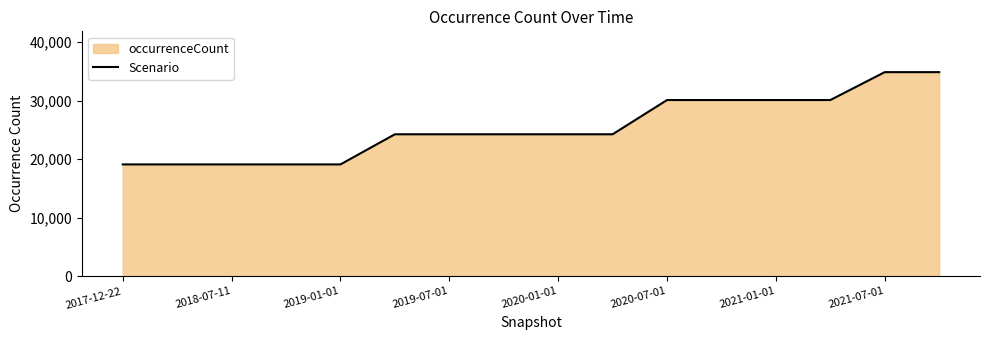

What is the smallest value displayed?

19110